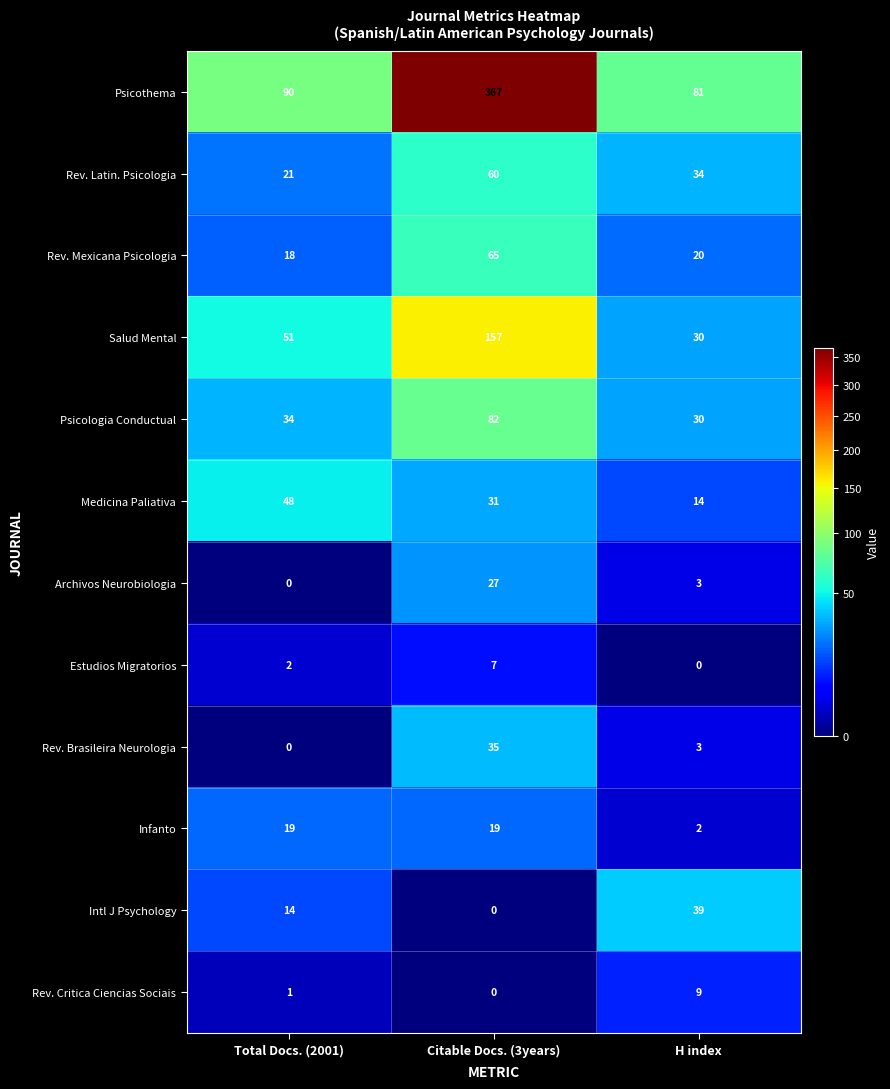

The value of Estudios Migratorios at H index is 4. True or false?

False